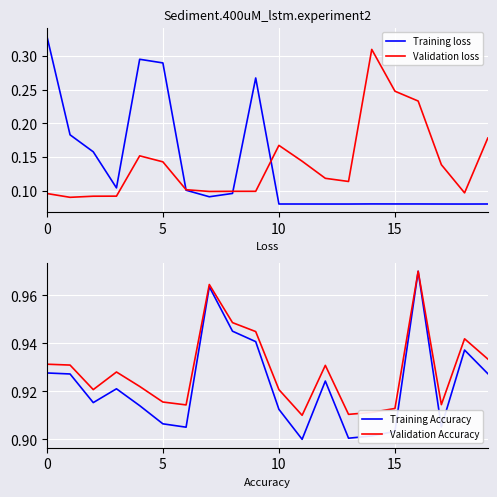

What is the total value across all series at 18?

2.1